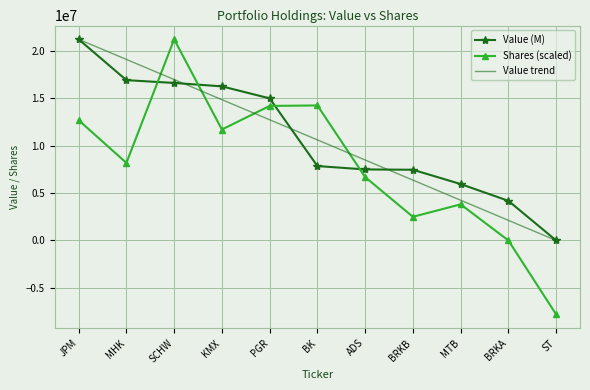

The Shares or principal amount series shows 1986041.9 at MTB. True or false?

False